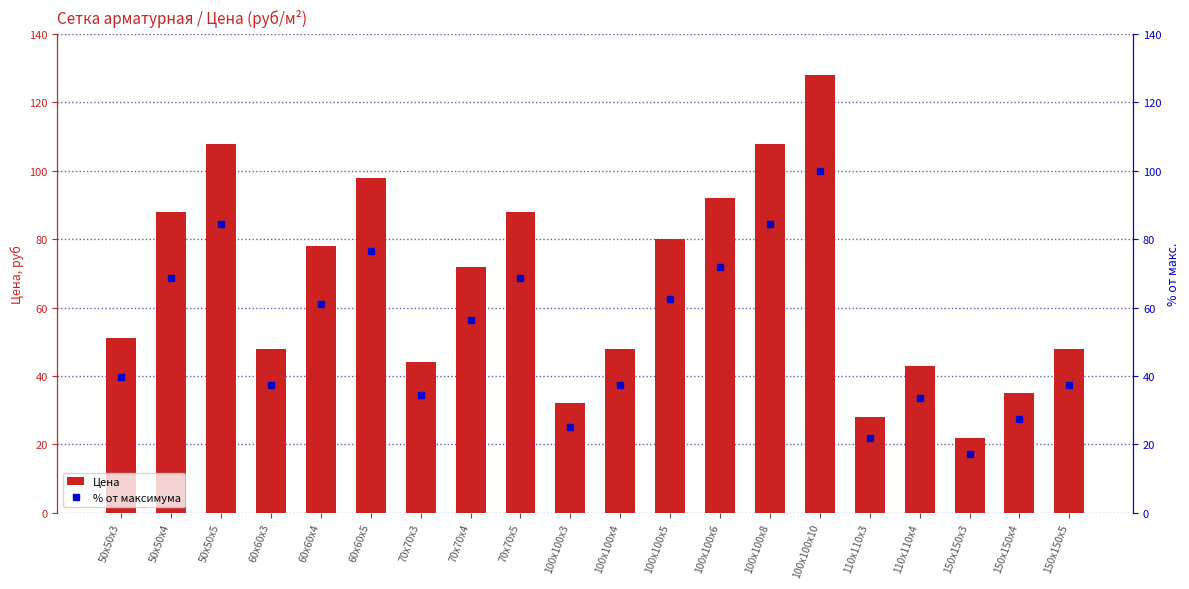

What is the difference between the maximum and minimum values in the Цена series?

106